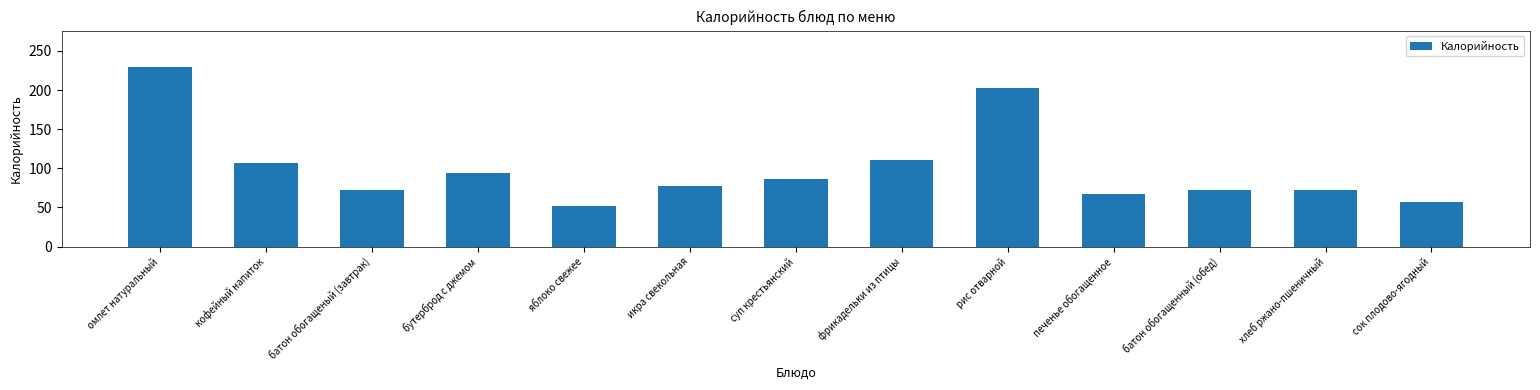

Reading left to right, extract all data points from this chart.

омлет натуральный=230	кофейный напиток=107	батон обогащеный (завтрак)=72	бутерброд с джемом=94	яблоко свежее=52	икра свекольная=78	суп крестьянский=86	фрикадельки из птицы=110	рис отварной=203	печенье обогащенное=67	батон обогащенный (обед)=72	хлеб ржано-пшеничный=72	сок плодово-ягодный=57